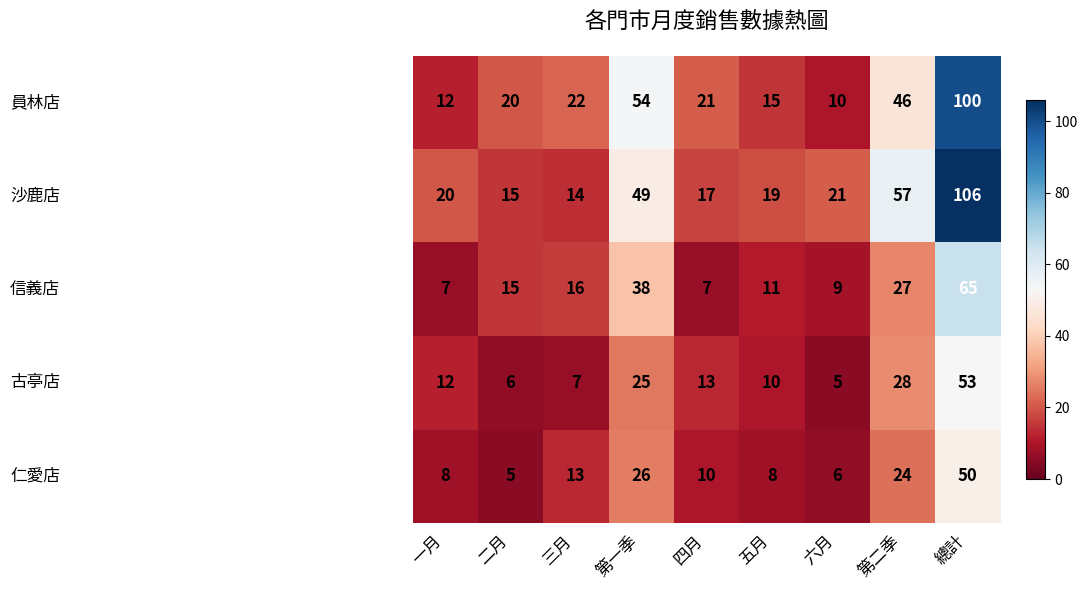

At how many categories does at least one series exceed 102?

1